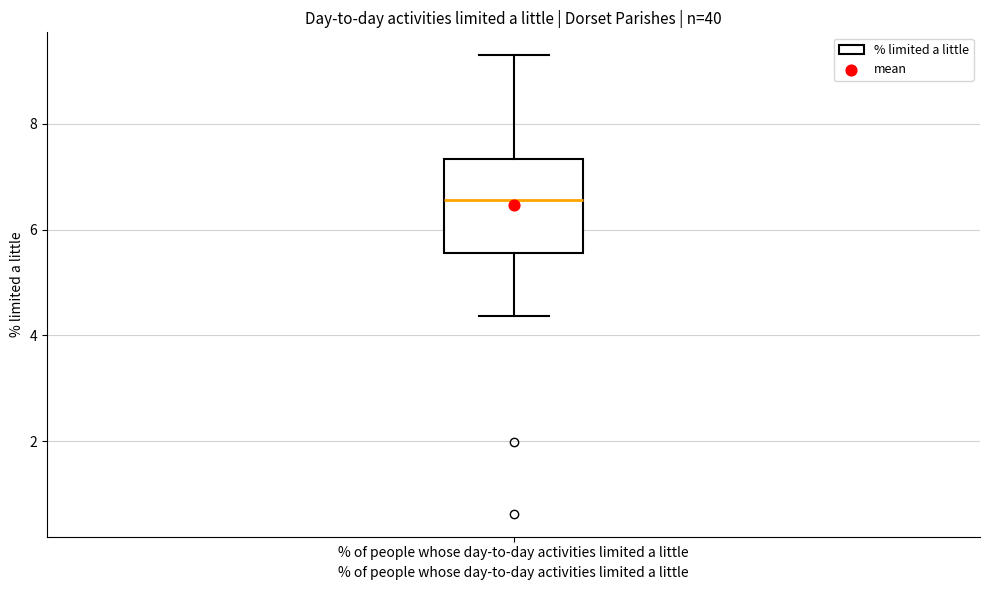

Read this box plot against the y-axis: the position of the median line, the range covered by the box, and the ends of both whiskers. The values are not printed on the chart, so give them approximately, as read against the axis.

median 6.6, box 5.6 to 7.4, whiskers 4.4 to 9.2